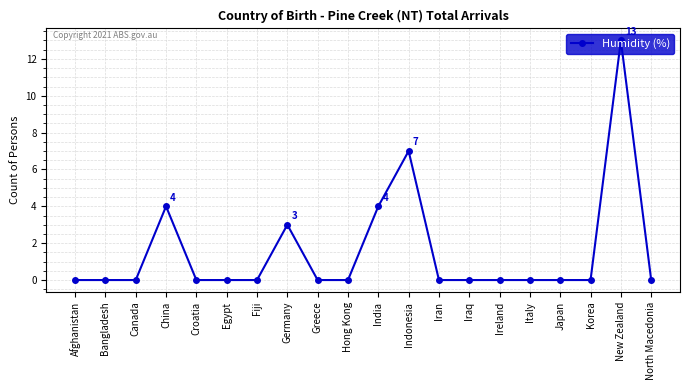

What is the sum of all values?

31